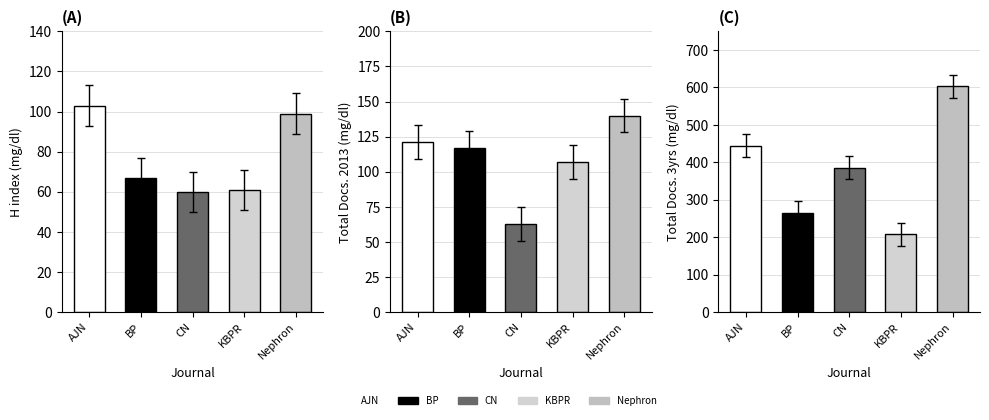

Rank the categories by Total Docs. (3years) value from highest to lowest.

Nephron, AJN, CN, BP, KBPR